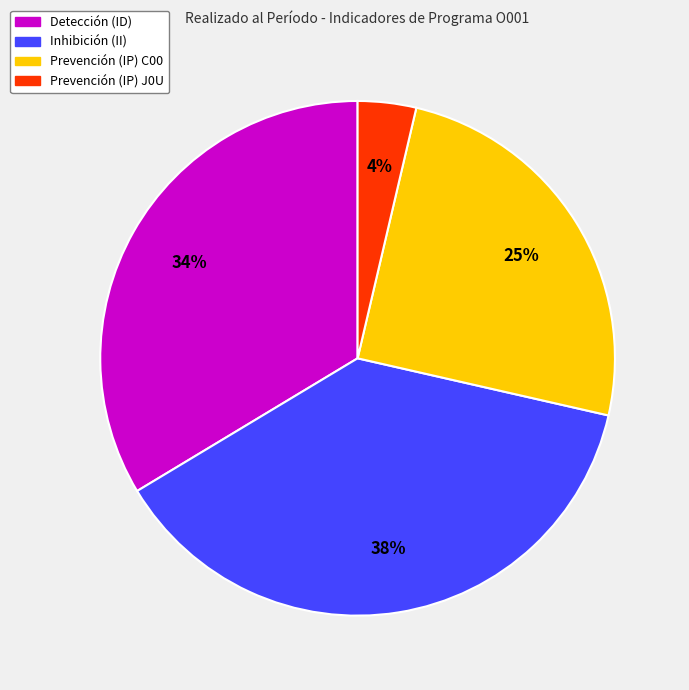

How many segments does this pie chart have?

4